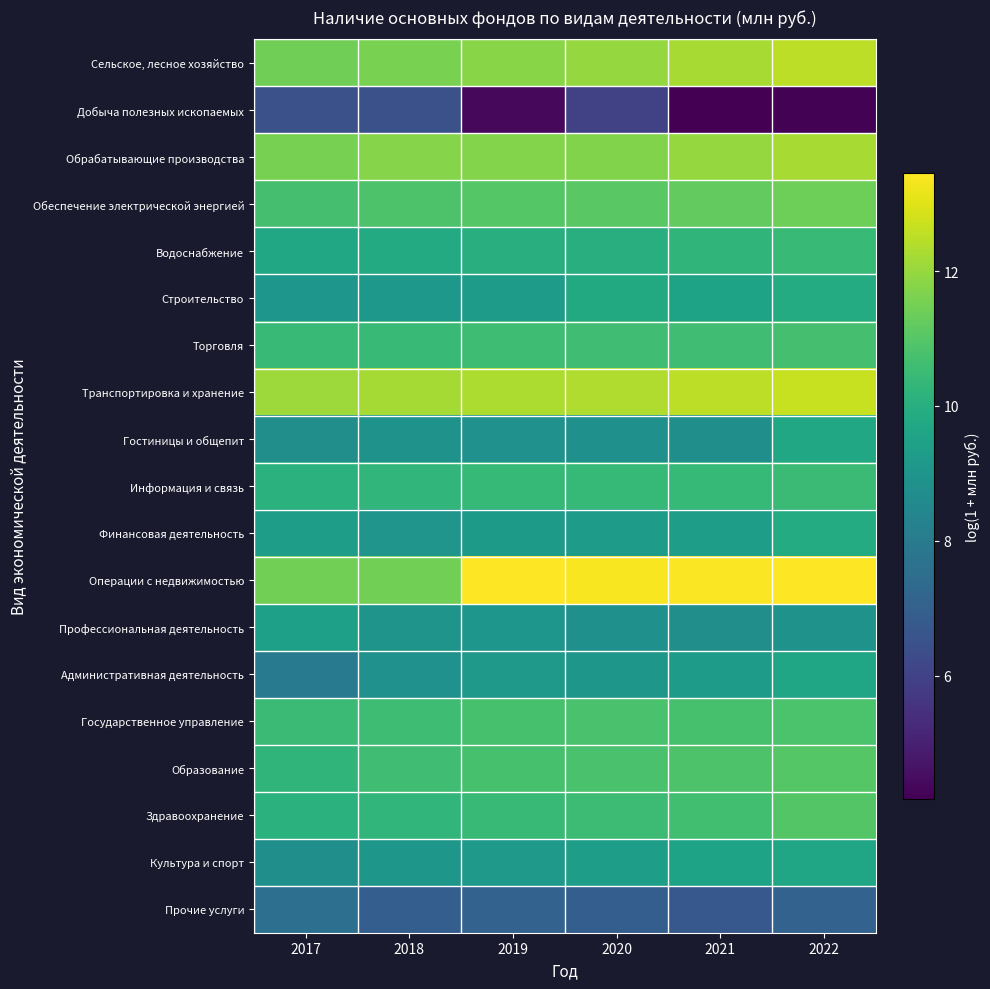

Reading left to right, what are all the values shown in this chart?

Сельское, лесное хозяйство: 2017=11.4	2018=11.6	2019=11.8	2020=12.0	2021=12.2	2022=12.5
Добыча полезных ископаемых: 2017=6.5	2018=6.5	2019=4.4	2020=6.0	2021=4.2	2022=4.2
Обрабатывающие производства: 2017=11.5	2018=11.8	2019=11.7	2020=11.7	2021=12.0	2022=12.2
Обеспечение электрической энергией: 2017=10.7	2018=10.9	2019=11.0	2020=11.1	2021=11.2	2022=11.4
Водоснабжение: 2017=9.7	2018=9.8	2019=10.0	2020=10.0	2021=10.3	2022=10.4
Строительство: 2017=9.1	2018=9.1	2019=9.3	2020=9.8	2021=9.6	2022=9.9
Торговля: 2017=10.4	2018=10.4	2019=10.6	2020=10.6	2021=10.6	2022=10.7
Транспортировка и хранение: 2017=12.1	2018=12.2	2019=12.3	2020=12.4	2021=12.5	2022=12.7
Гостиницы и общепит: 2017=8.7	2018=8.9	2019=8.9	2020=8.8	2021=8.8	2022=9.7
Информация и связь: 2017=10.1	2018=10.3	2019=10.4	2020=10.4	2021=10.4	2022=10.5
Финансовая деятельность: 2017=9.3	2018=9.0	2019=9.2	2020=9.3	2021=9.3	2022=9.9
Операции с недвижимостью: 2017=11.5	2018=11.5	2019=13.4	2020=13.4	2021=13.4	2022=13.4
Профессиональная деятельность: 2017=9.4	2018=9.0	2019=9.1	2020=8.8	2021=8.8	2022=8.9
Административная деятельность: 2017=8.0	2018=8.9	2019=9.2	2020=9.1	2021=9.3	2022=9.6
Государственное управление: 2017=10.5	2018=10.6	2019=10.7	2020=10.8	2021=10.8	2022=10.8
Образование: 2017=10.2	2018=10.6	2019=10.7	2020=10.8	2021=10.9	2022=11.0
Здравоохранение: 2017=10.1	2018=10.3	2019=10.4	2020=10.5	2021=10.6	2022=11.0
Культура и спорт: 2017=8.8	2018=9.1	2019=9.2	2020=9.4	2021=9.6	2022=9.6
Прочие услуги: 2017=7.6	2018=6.9	2019=7.1	2020=6.9	2021=6.7	2022=7.1